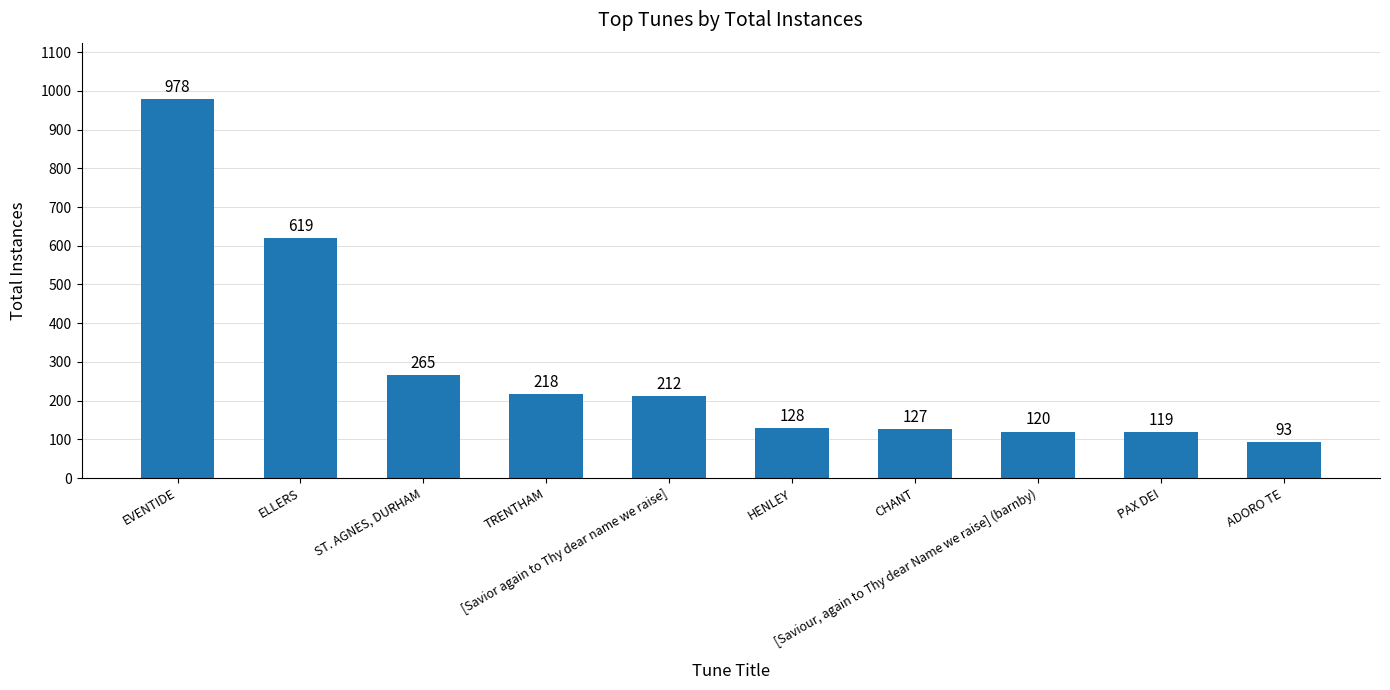

Reading left to right, transcribe all the data shown in this chart.

978	619	265	218	212	128	127	120	119	93